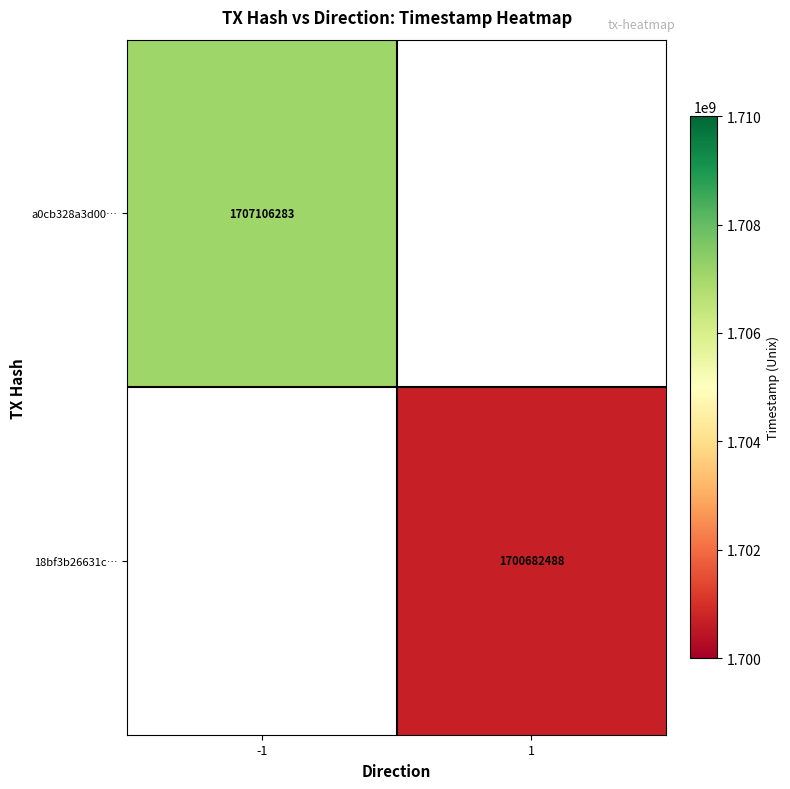

True or false: 18bf3b26631c… has a value of 1700682488 at 1.

True